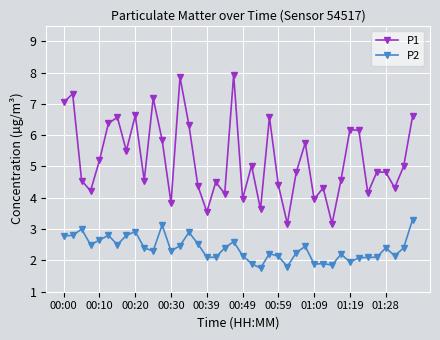

Which series has the widest spread of values?

P1